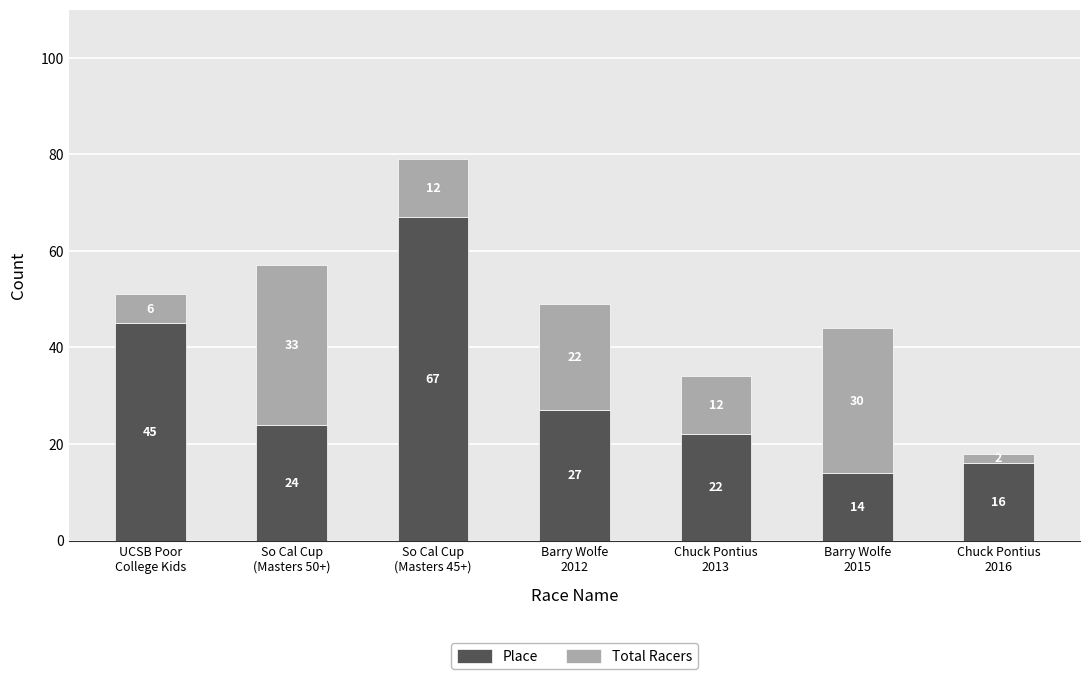

What is the highest value of the Place series?

67